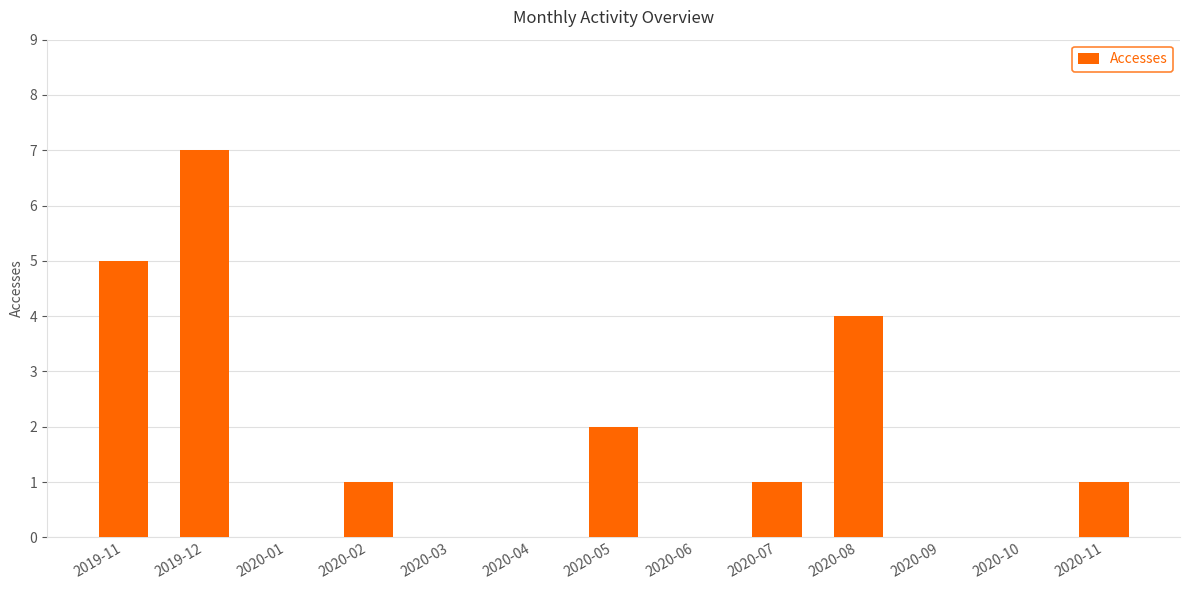

What is the change in value from 2020-08 to 2020-11?

-3